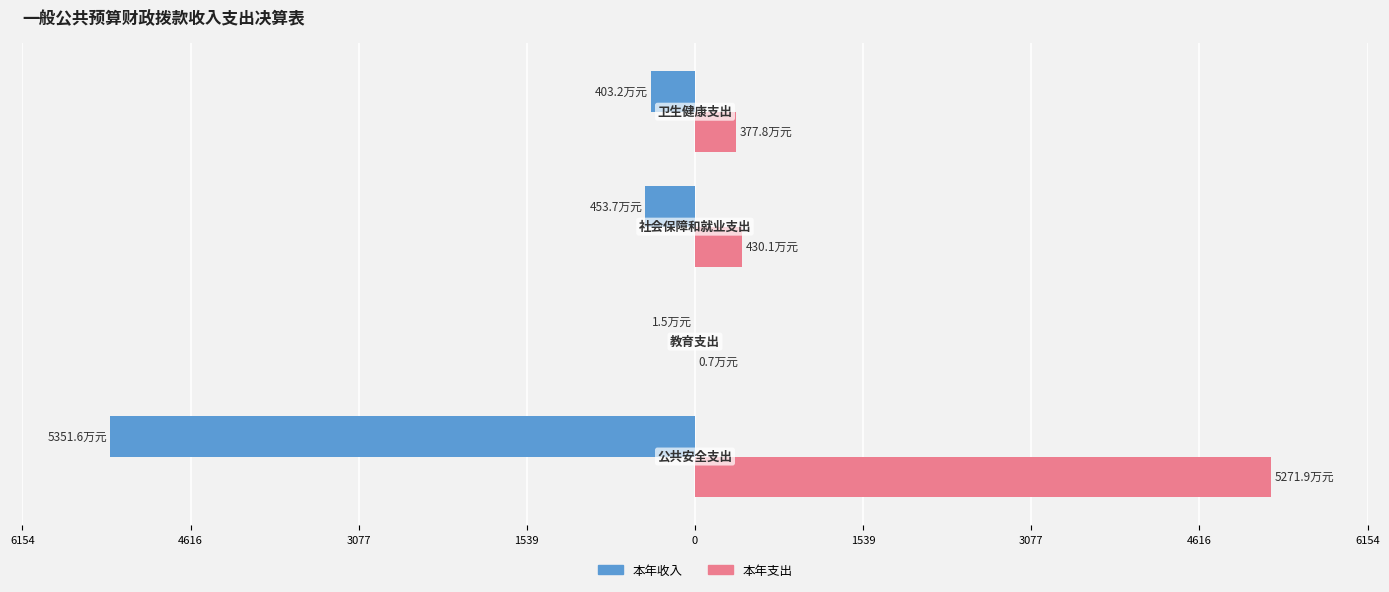

What are all the series names shown in the legend?

本年收入, 本年支出